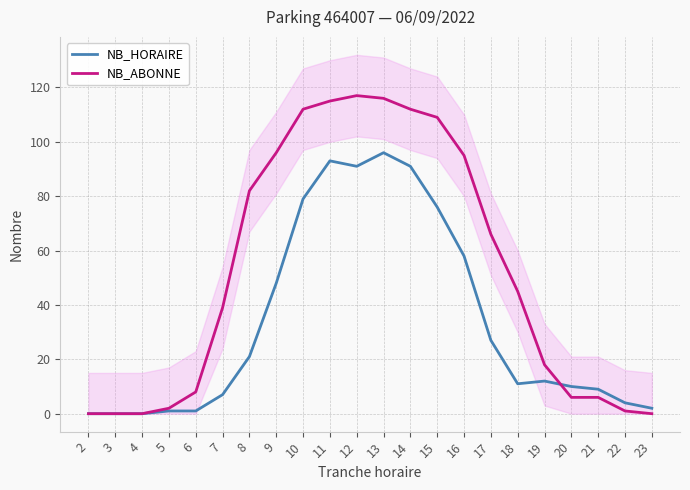

Is this an area chart (filled region under the line)?

No